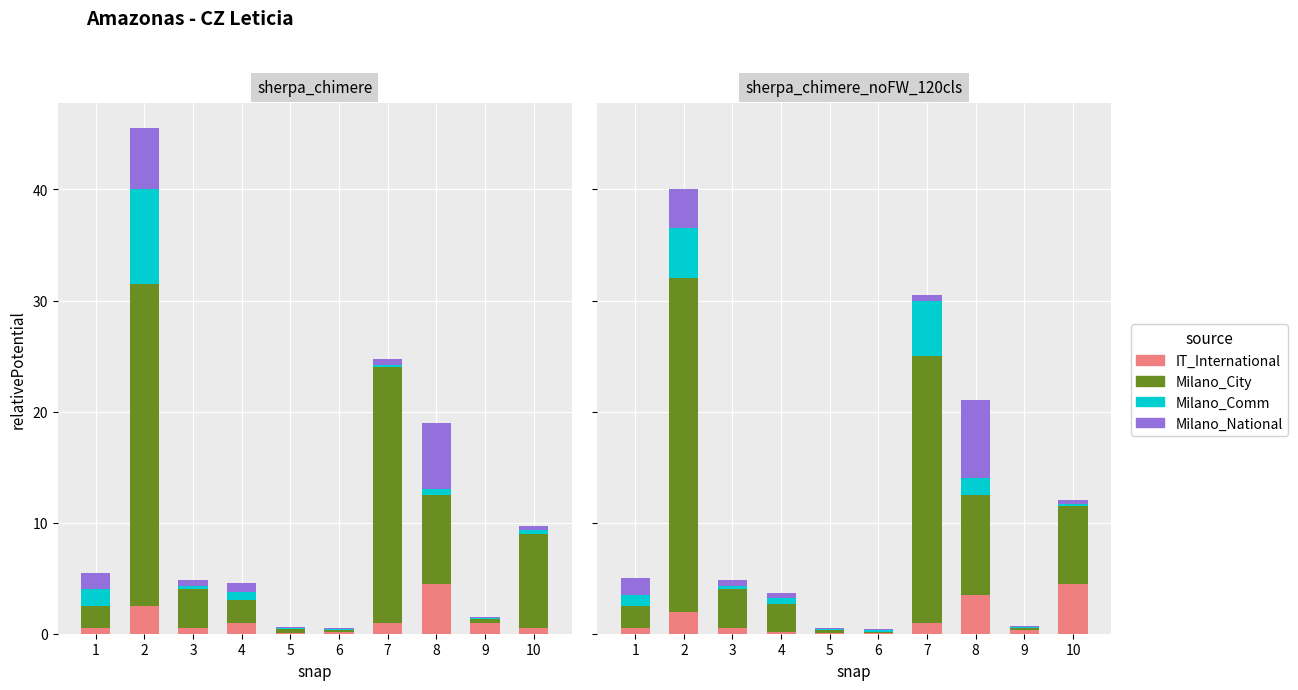

What is the value of the Milano_City bar at the 10th from the left?

7.0